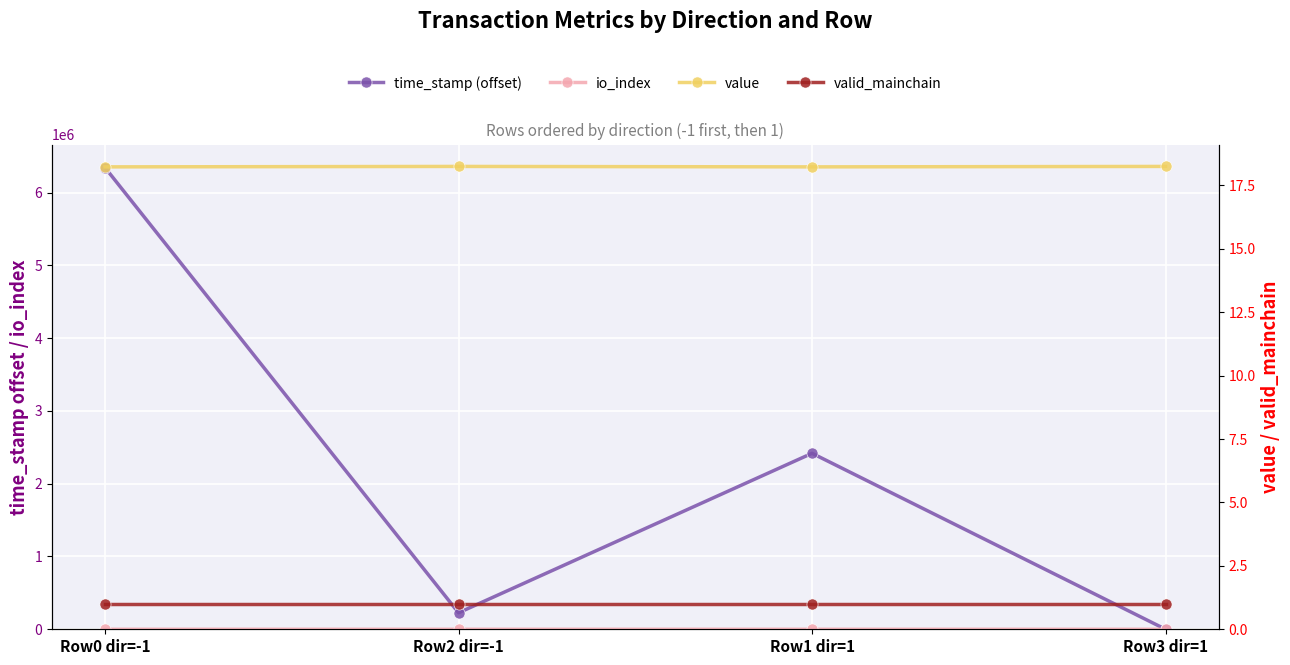

At which category is the sum across all series the highest?

Row0 dir=-1